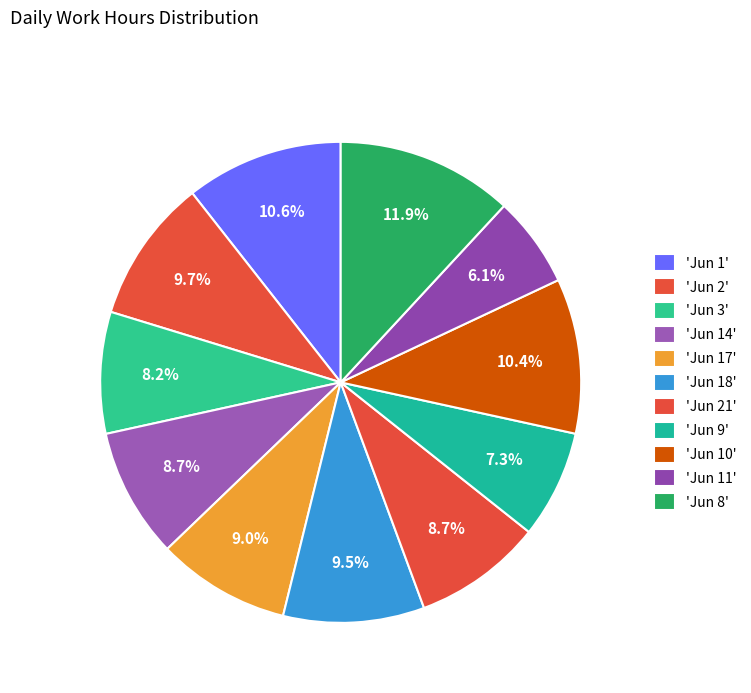

How many slices are in this pie chart?

11